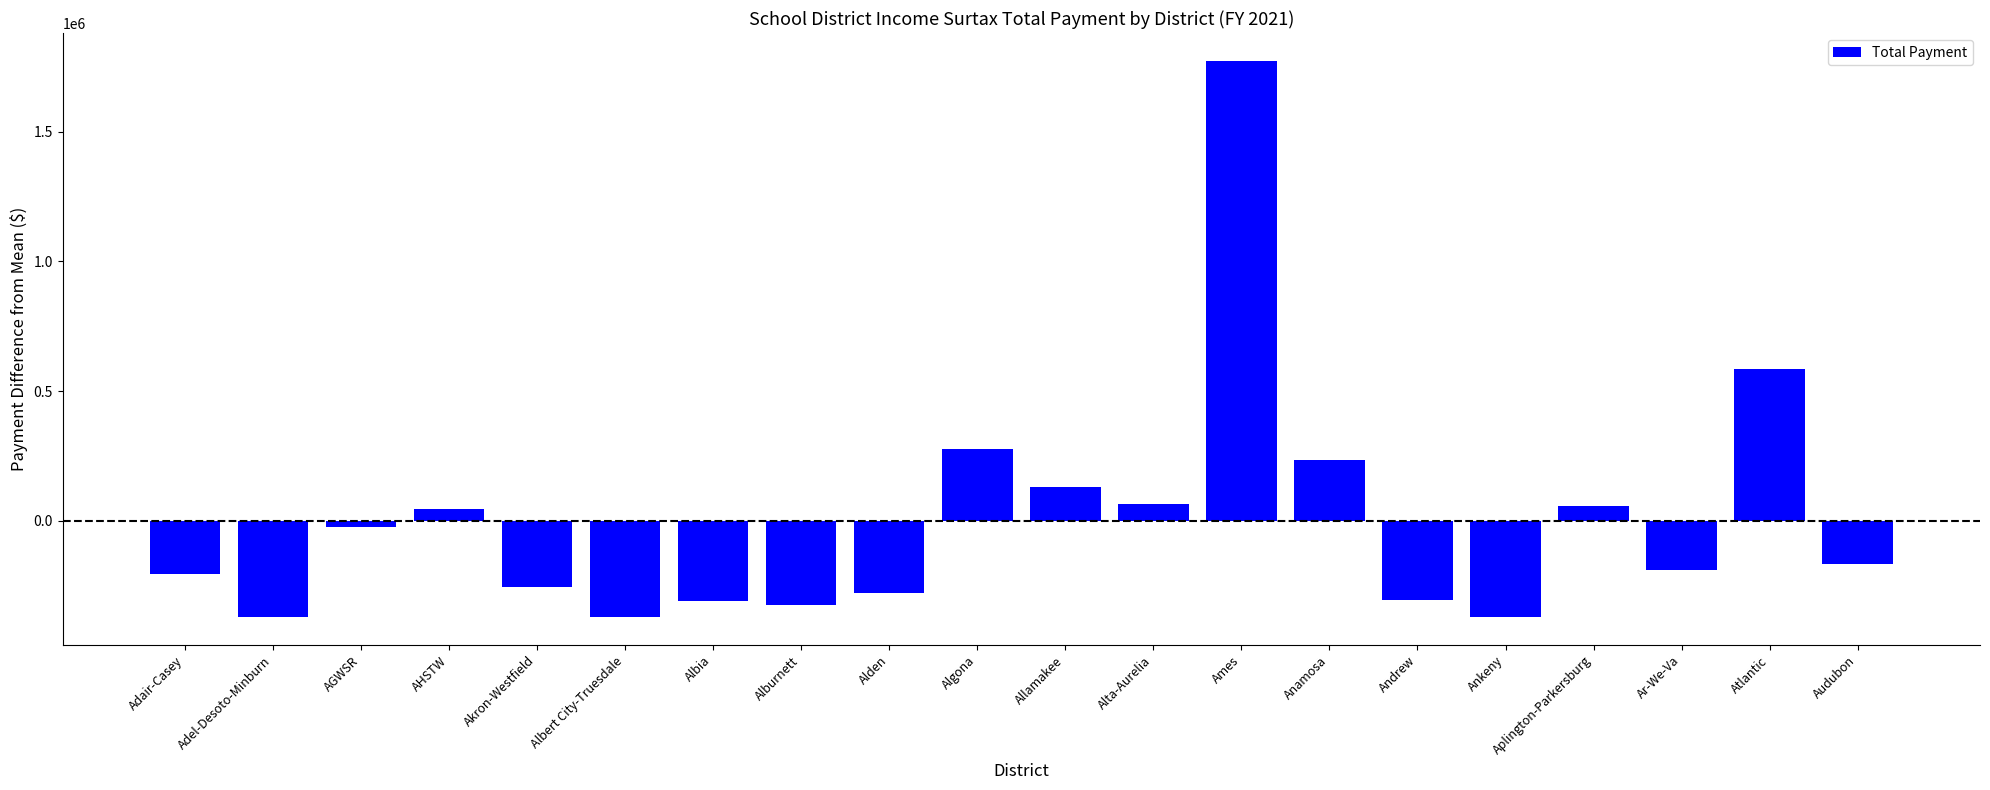

Is it true that the value at Ames is 1772753.4?

True